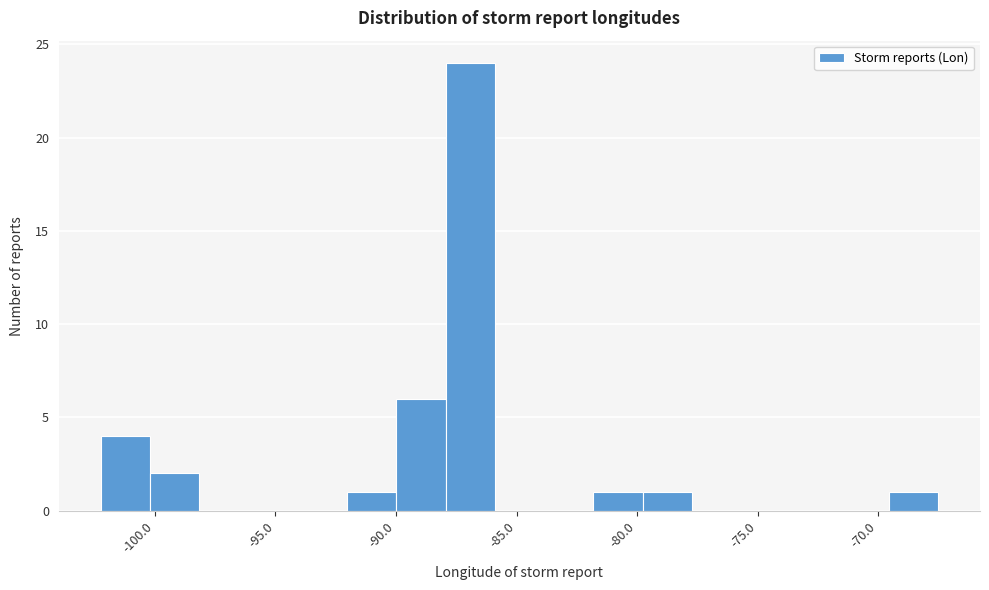

What is the height of the bar covering -90.0 to -88.0 on the x-axis? Neither the bar edges nor the heights are printed on the chart, so give them approximately, as read against the axes.

6